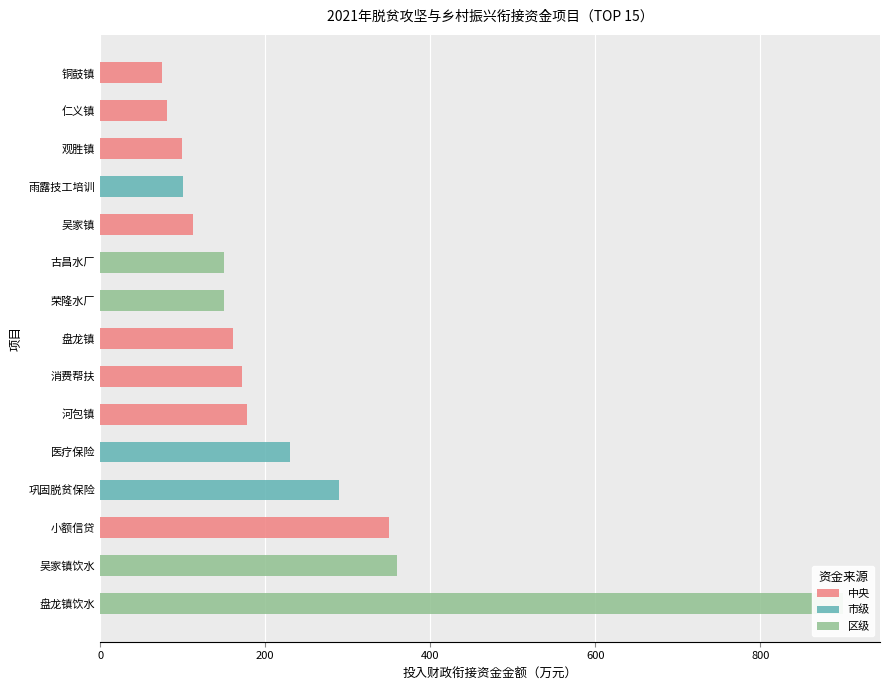

The 中央 series shows 155.3 at 吴家镇饮水. True or false?

False